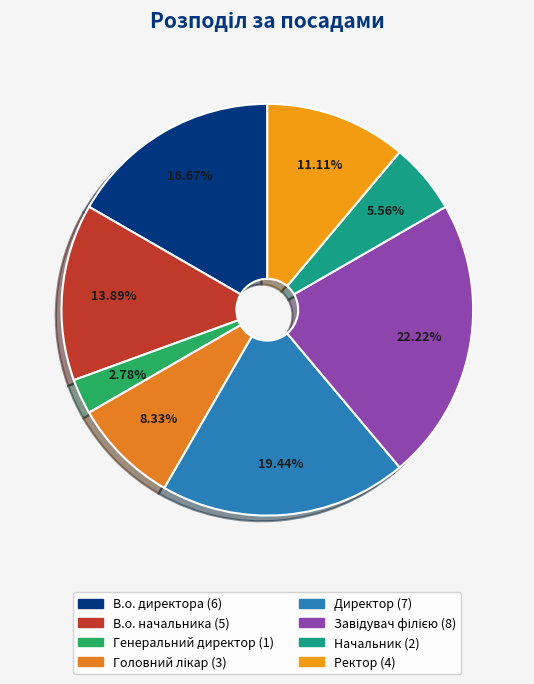

What is the total percentage of Директор and В.о. начальника?

33.3%